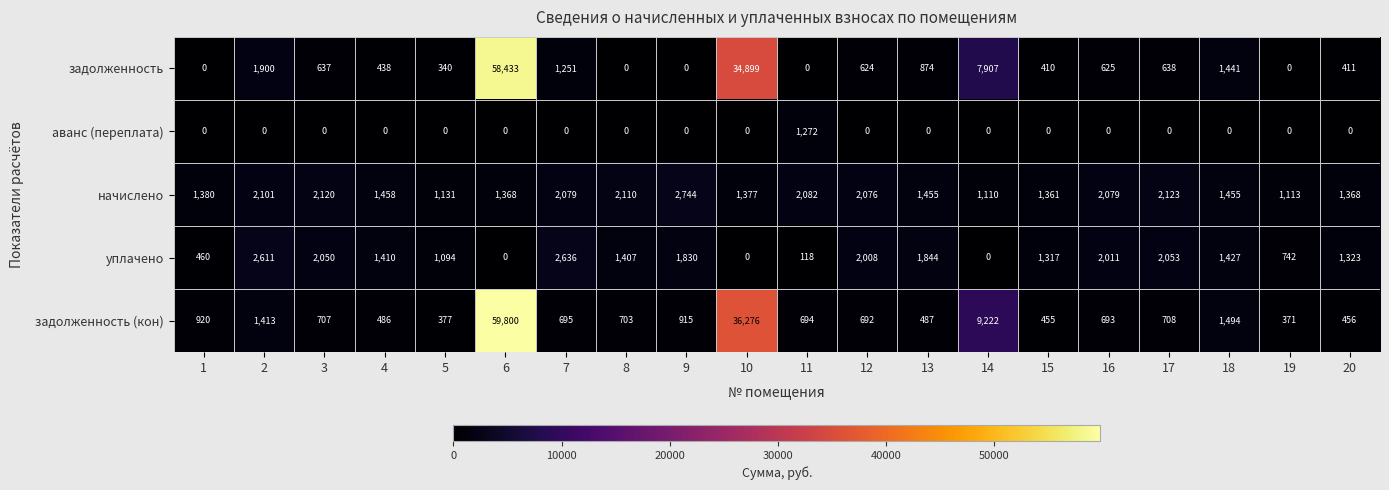

Which series changed the most between 4 and 5?

начислено